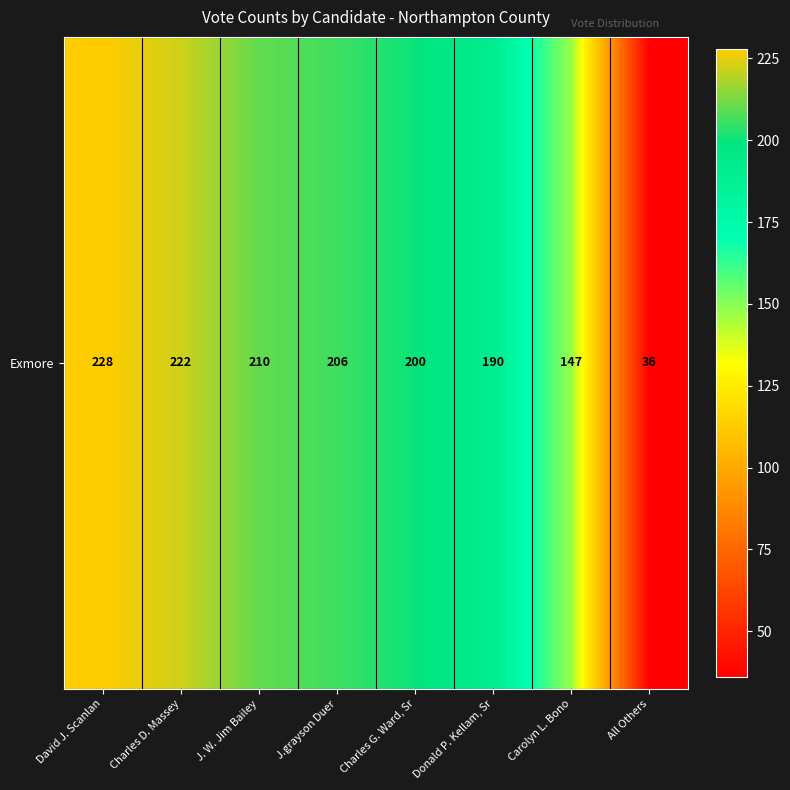

Is it true that the value at Charles D. Massey is 359?

False